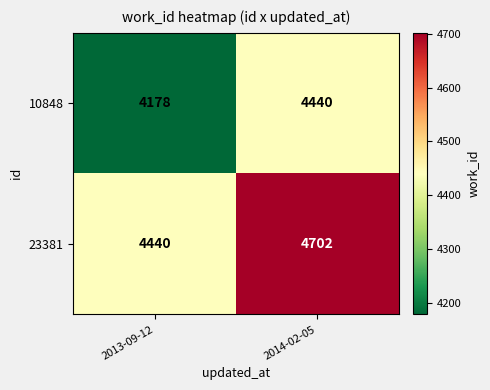

Is it true that 10848 equals 4440 at 2014-02-05?

True